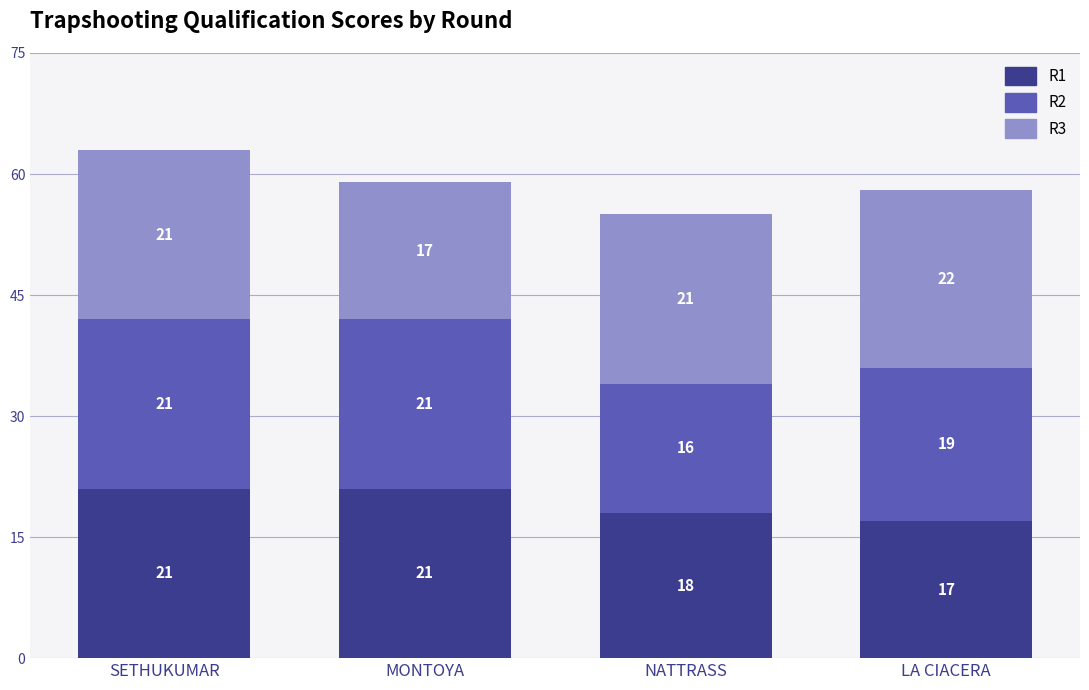

What is the difference between the second highest and minimum values in the R1 series?

4